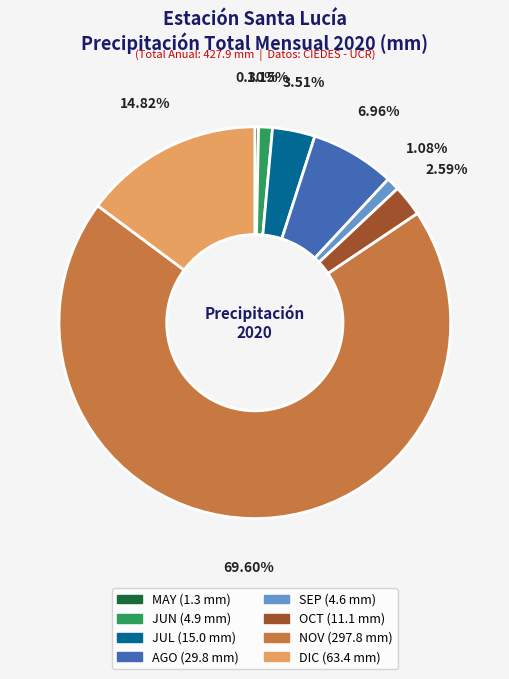

Is there any slice that represents more than half of the pie?

Yes